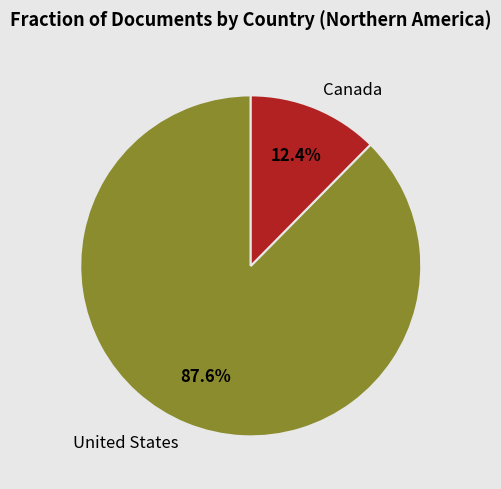

What portion of the pie excludes Canada?

87.6%